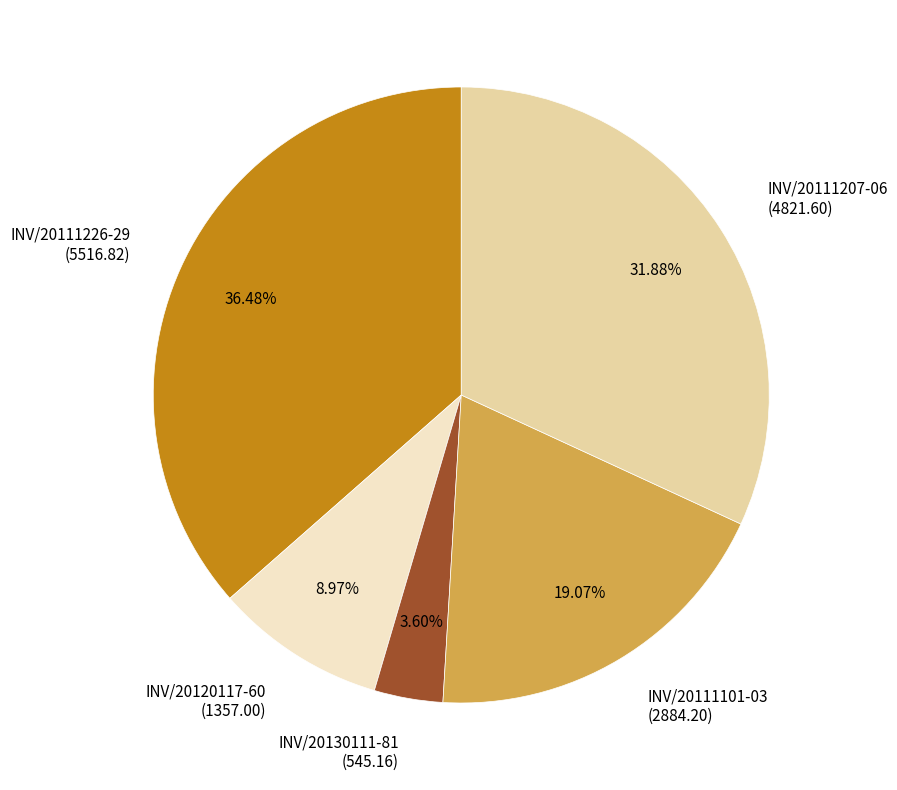

What is the total percentage of INV/20111226-29 and INV/20111207-06?

68.4%